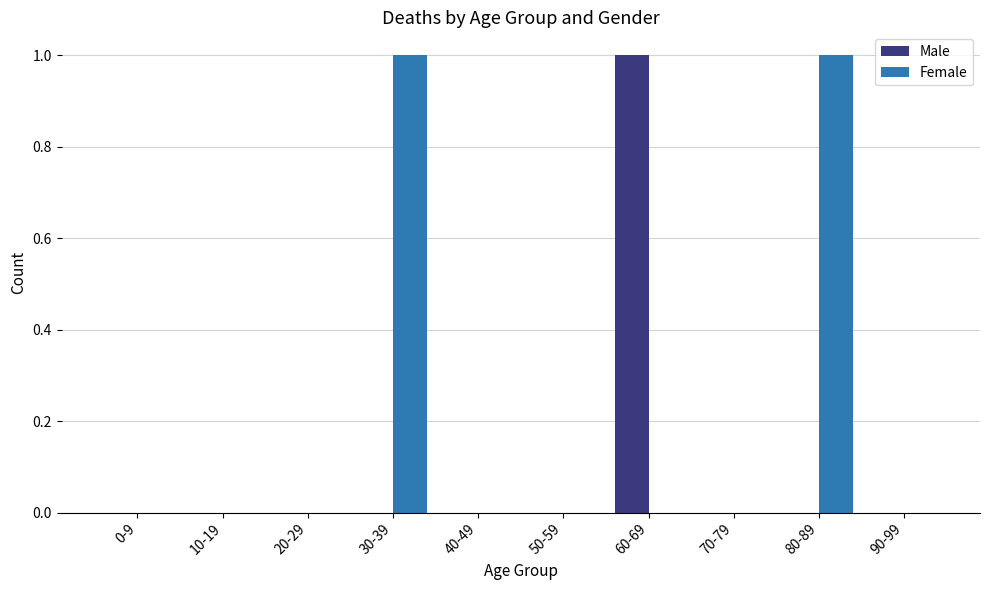

What is the greatest value displayed?

1